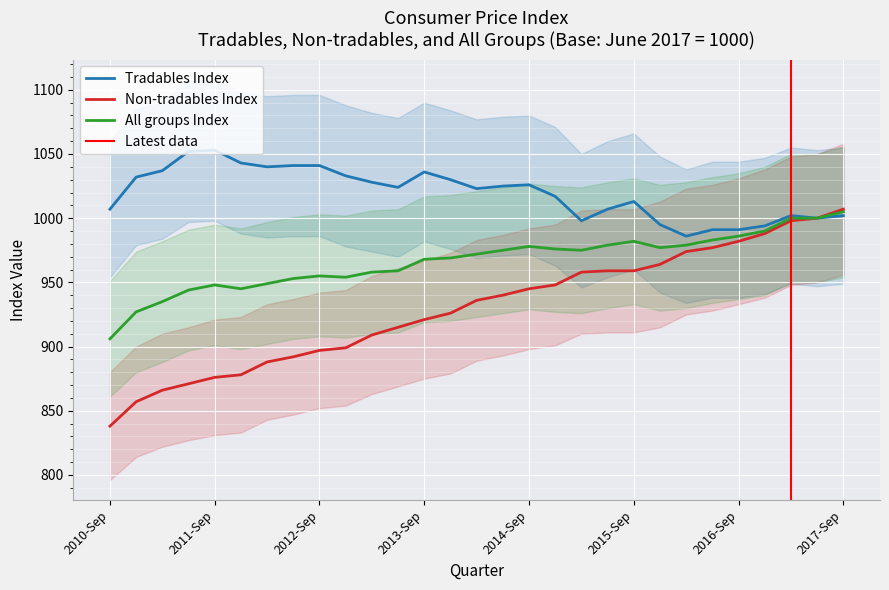

Rank the series by their average value, from lowest to highest.

Non-tradables Index, All groups Index, Tradables Index